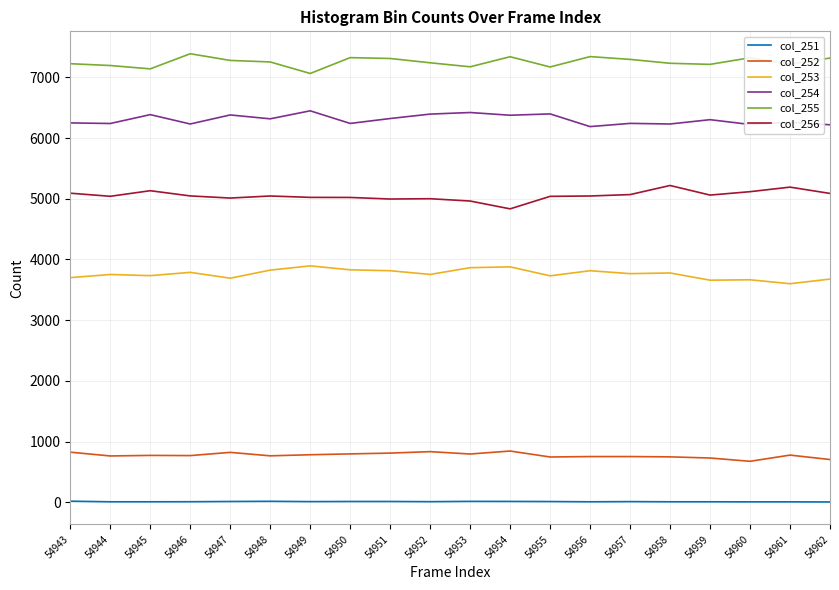

The value of col_253 at 54944 is 3752. True or false?

True